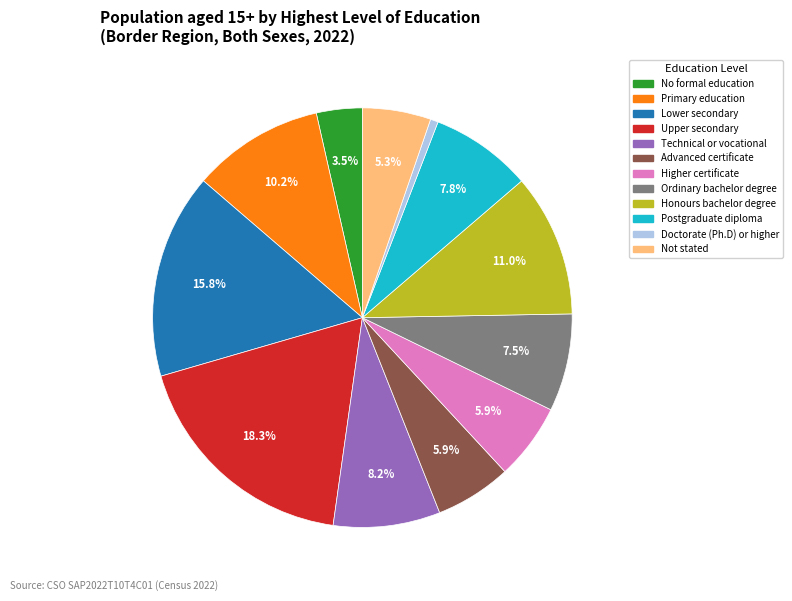

Is the sum of Honours bachelor degree and Lower secondary greater than half?

No